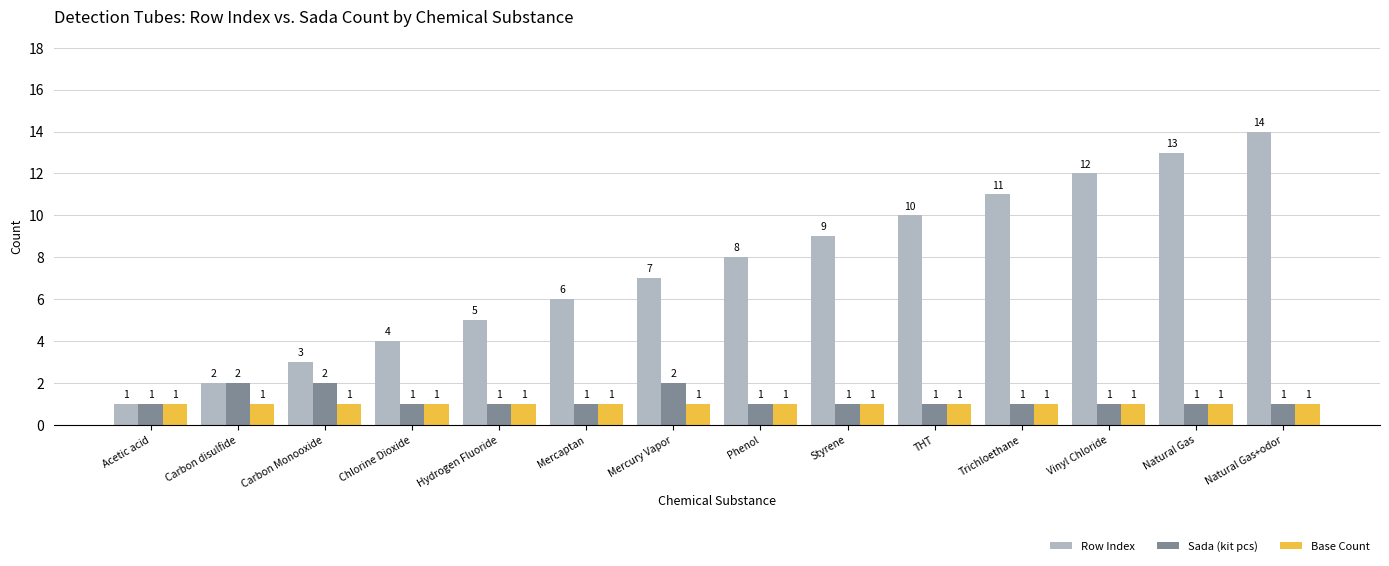

The Row Index series shows 5 at Hydrogen Fluoride. True or false?

True